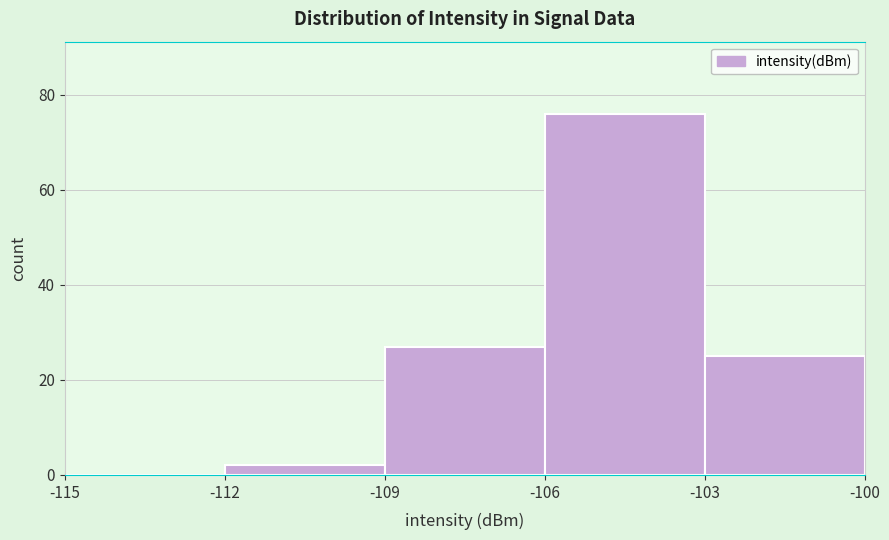

How tall is the bar that spans -106 to -103 on the x-axis? The values are not printed on the chart, so give them approximately, as read against the axis.

76